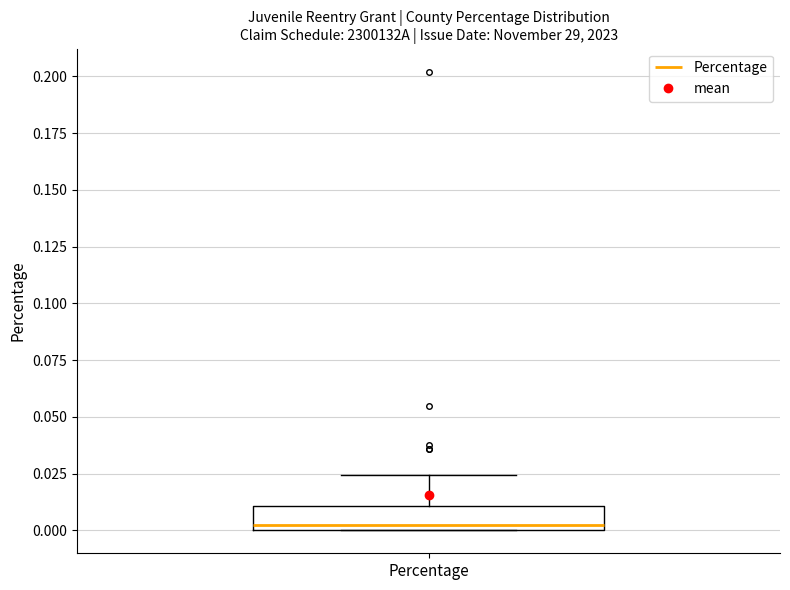

Where is the lower edge of the box for Percentage on the y-axis? The values are not printed on the chart, so give them approximately, as read against the axis.

0.000